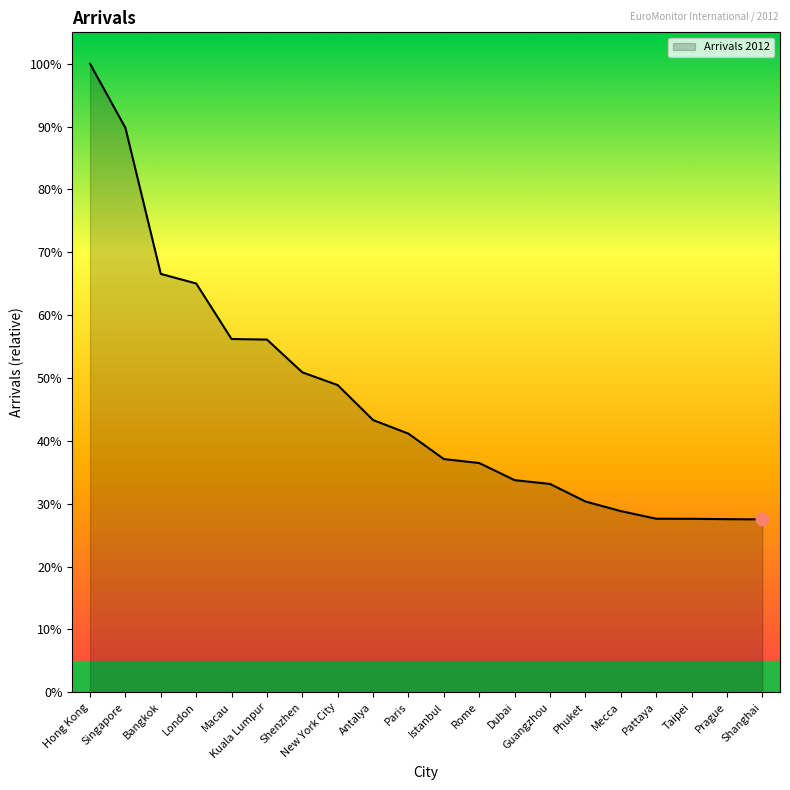

What is the change in value from Antalya to Rome?

-1625.9